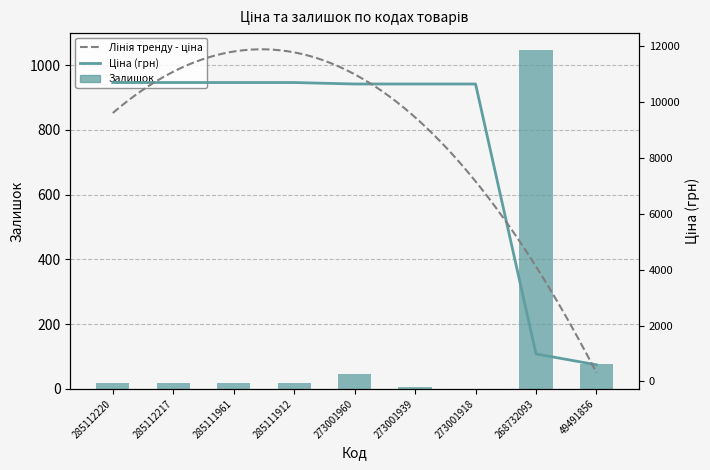

Reading left to right, list all the values displayed in this chart.

Ціна: 285112220=10690.9	285112217=10690.9	285111961=10690.9	285111912=10690.9	273001960=10638.2	273001939=10638.2	273001918=10638.2	268732093=984.0	49491856=597.0
Залишок: 285112220=18.0	285112217=18.0	285111961=17.0	285111912=18.0	273001960=46.0	273001939=6.0	273001918=0.0	268732093=1047.0	49491856=78.0